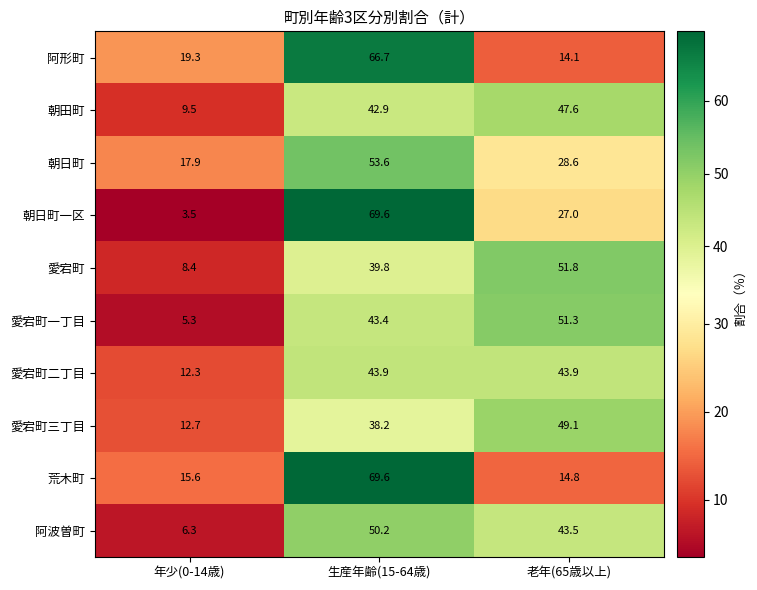

Count the number of data series in this chart.

10